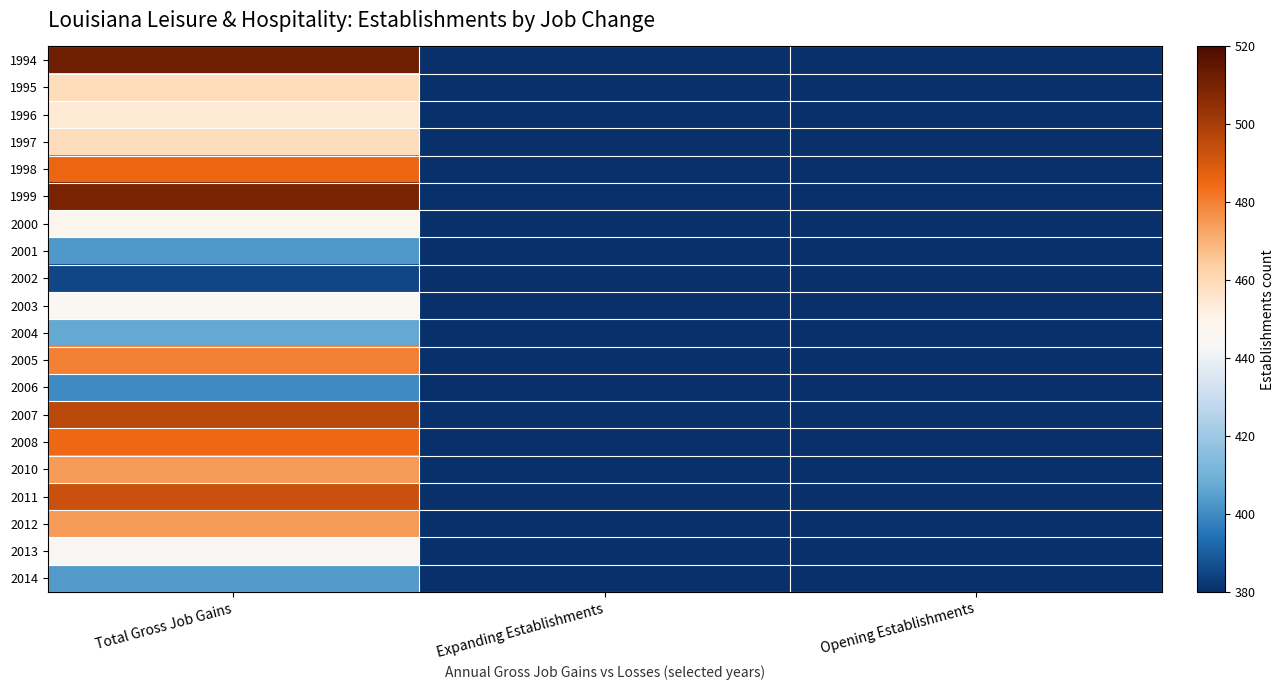

Which label corresponds to the smallest value in the chart?

Expanding Establishments